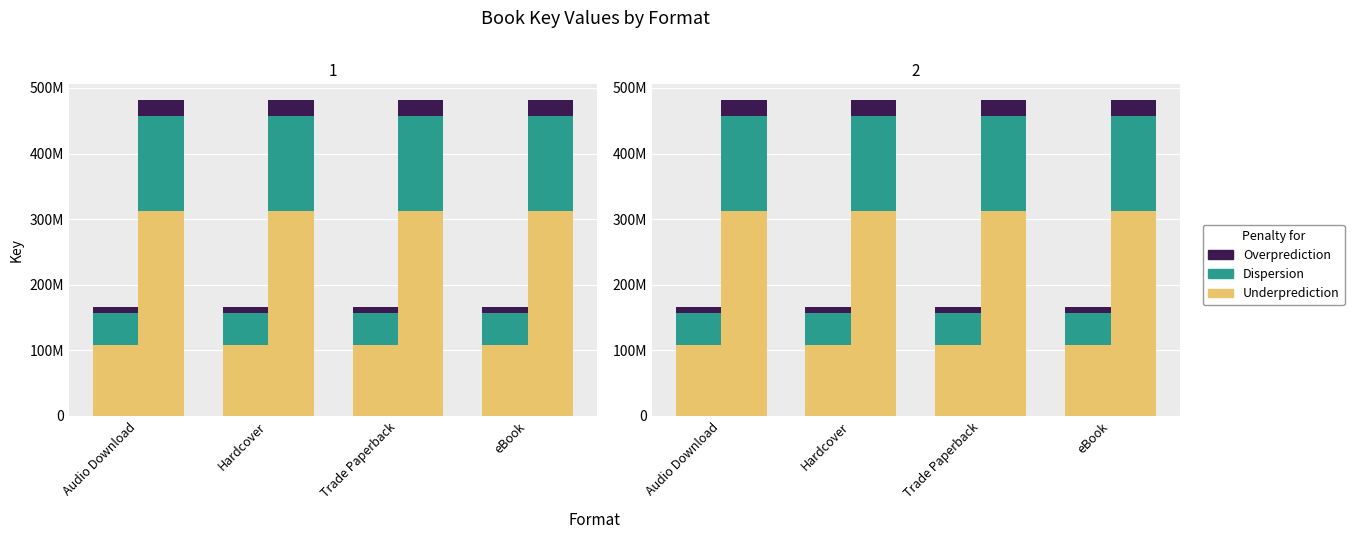

What is the label of the 1st bar from the left?

Audio Download